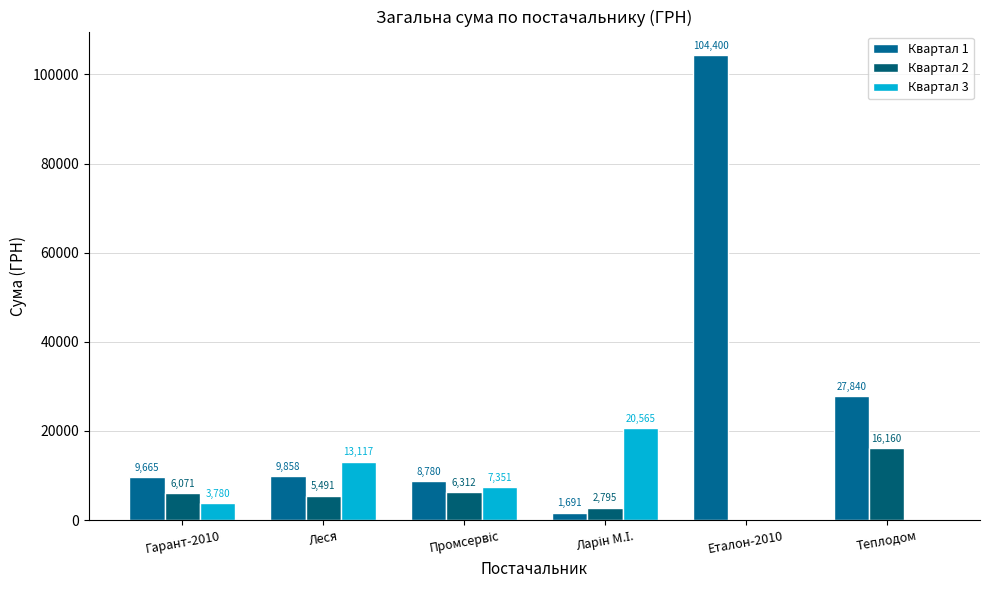

At which category is the sum across all series the highest?

Еталон-2010